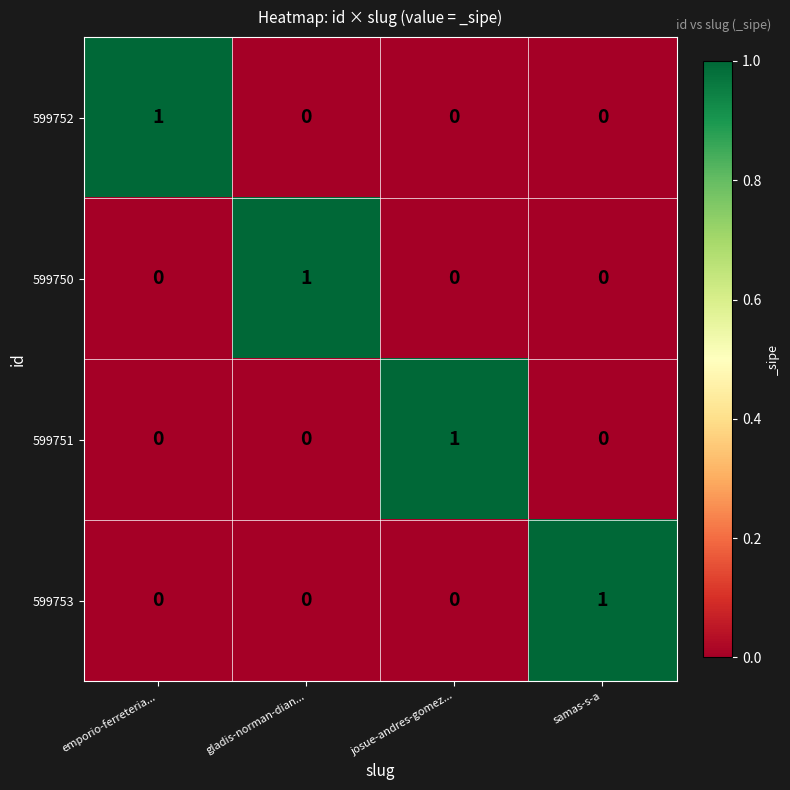

Reading left to right, transcribe all the data shown in this chart.

599752: 1	0	0	0
599750: 0	1	0	0
599751: 0	0	1	0
599753: 0	0	0	1